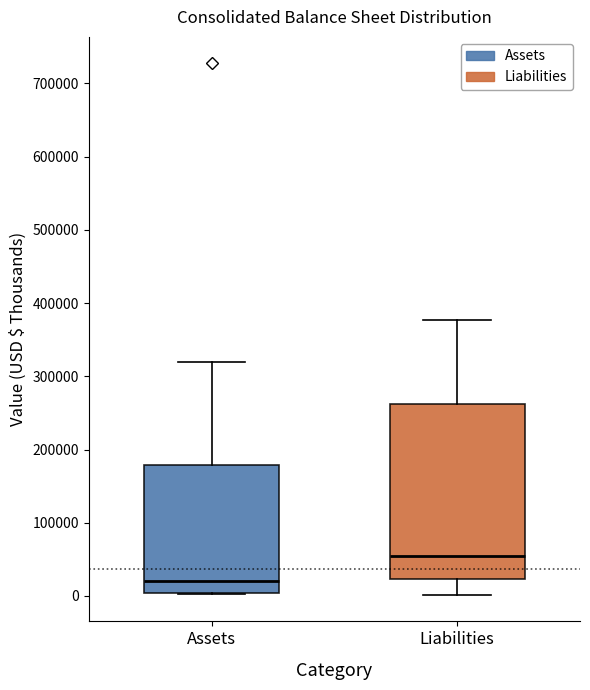

Which box is the tallest, from its lower edge to its upper edge?

Liabilities